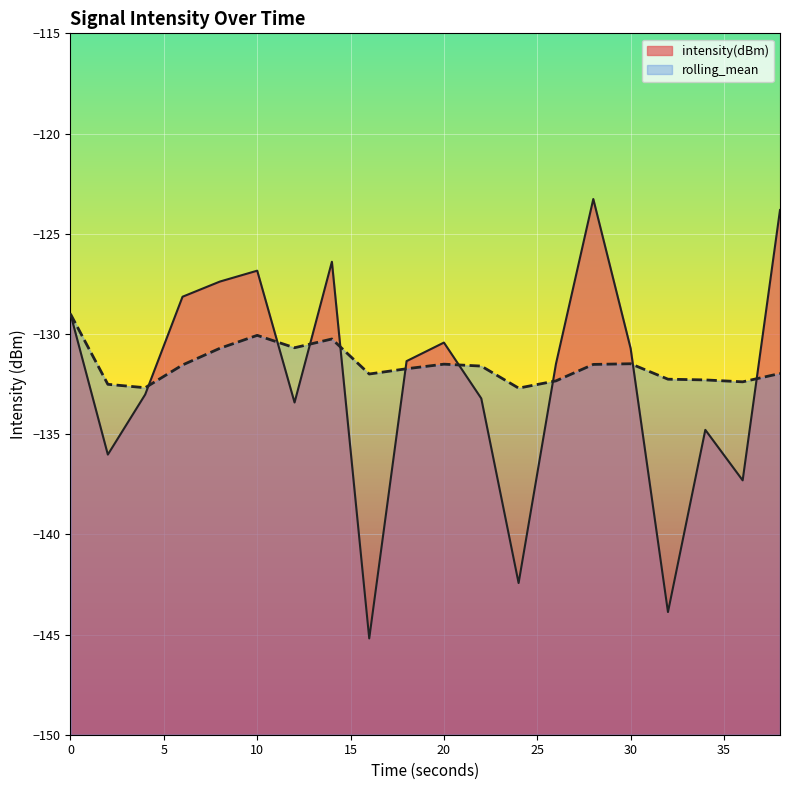

In intensity(dBm), how many points are lower than both neighbors (excluding endpoints)?

6